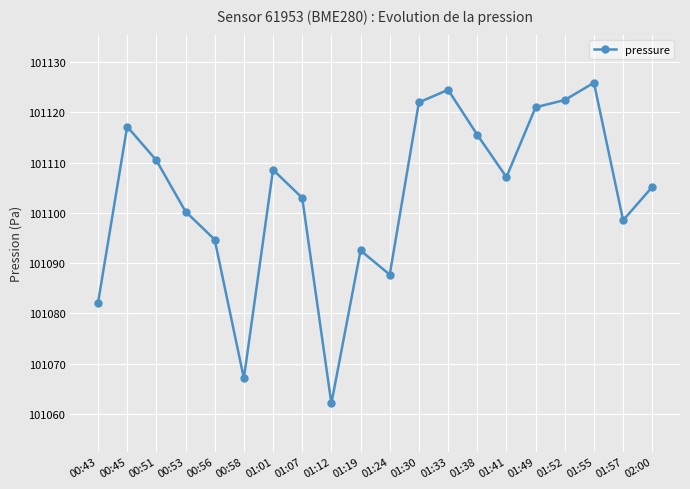

How many points are lower than both their immediate neighbors (excluding endpoints)?

5